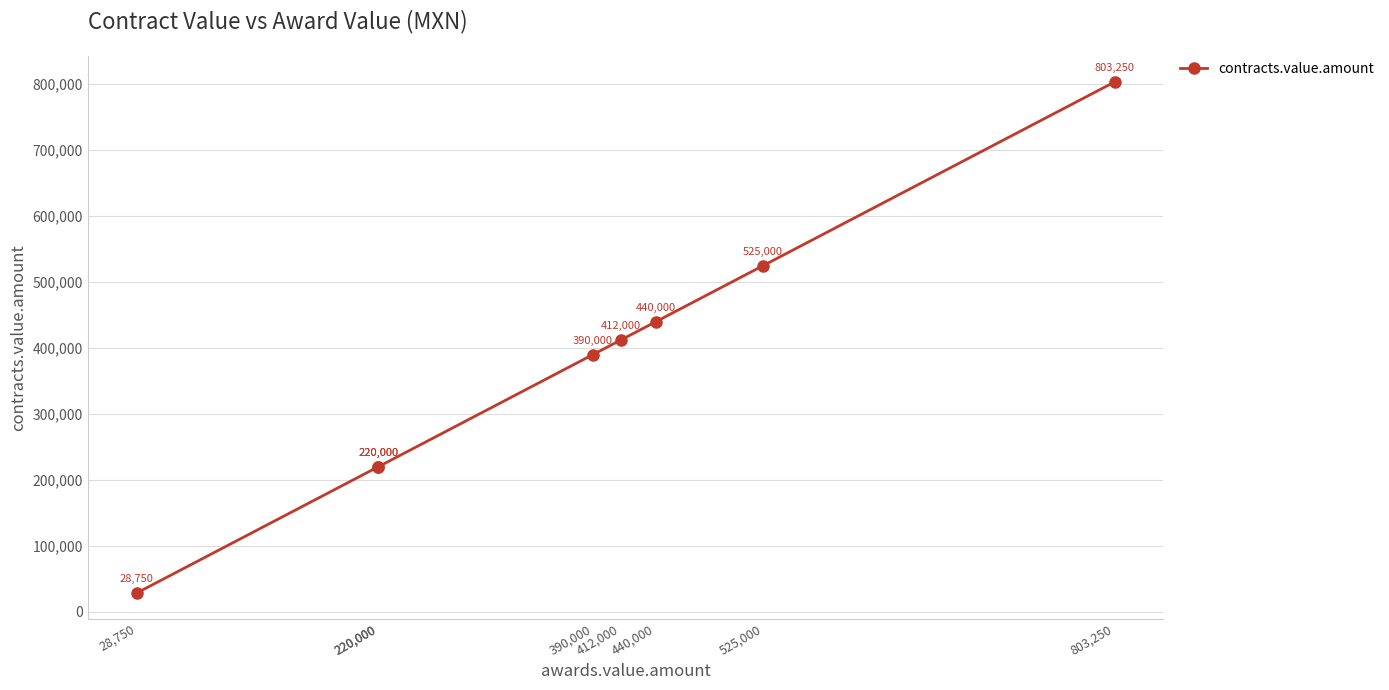

At which label does the data first exceed 412000?

440,000